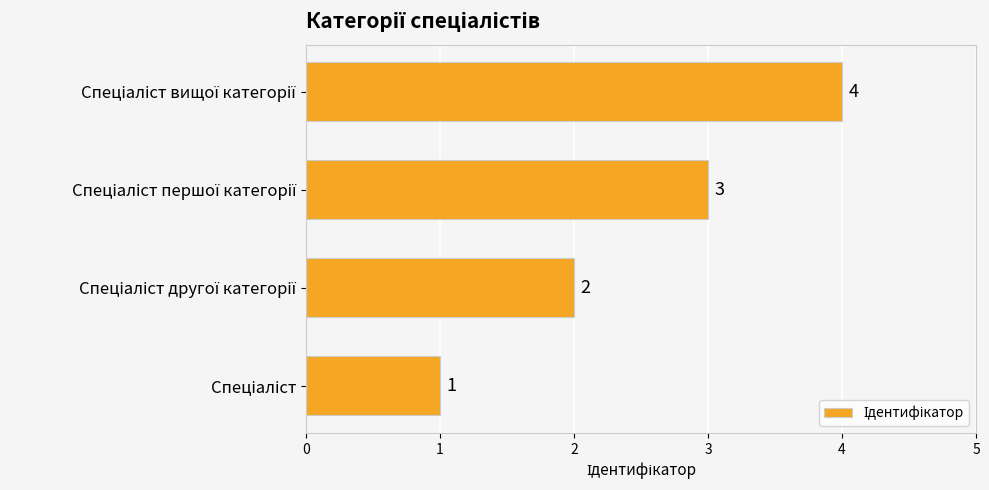

What is the greatest value displayed?

4